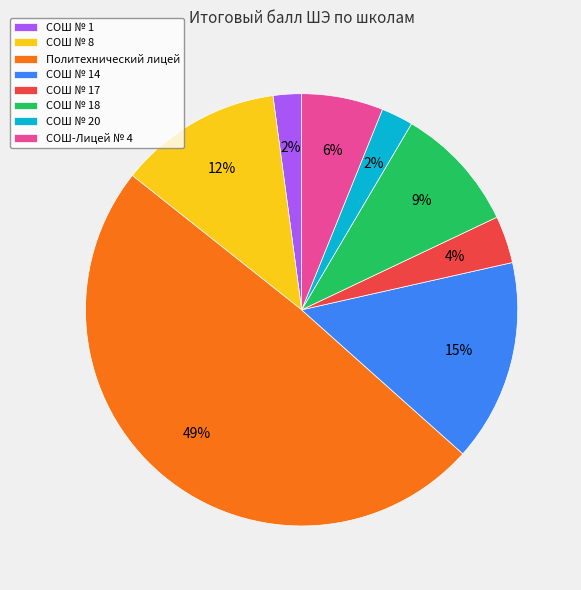

Do СОШ № 1 and Политехнический лицей together represent more than half of the pie?

Yes